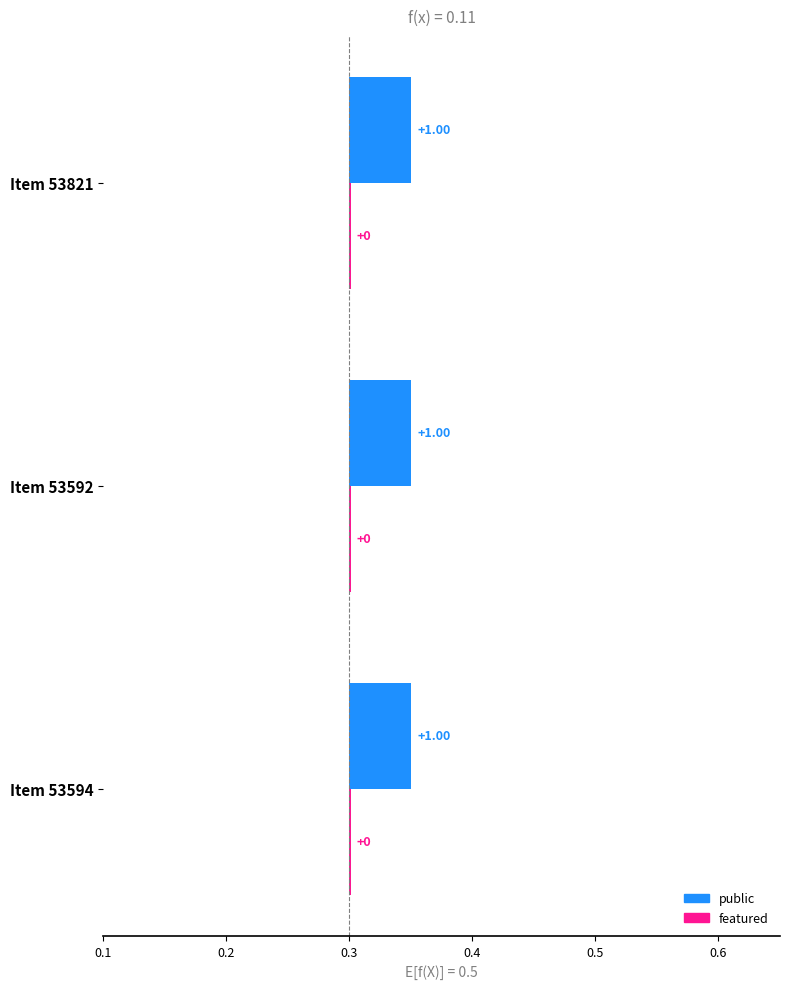

Is it true that public equals 1 at 53592?

True